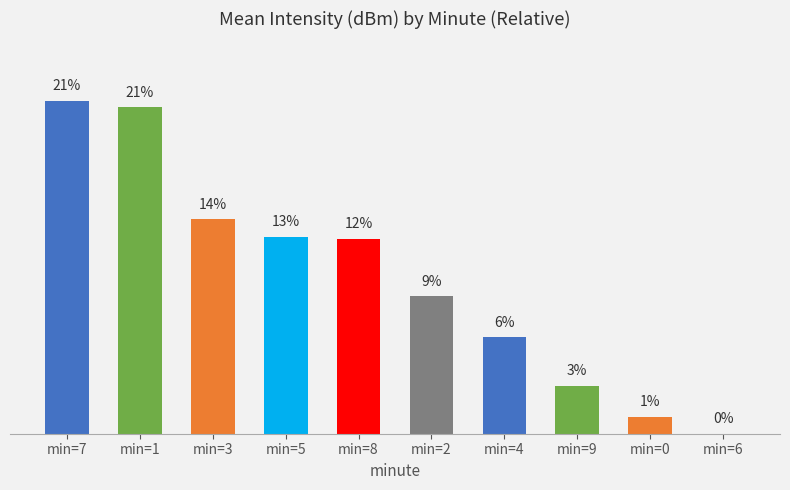

Where does the data first go above 12?

min=7